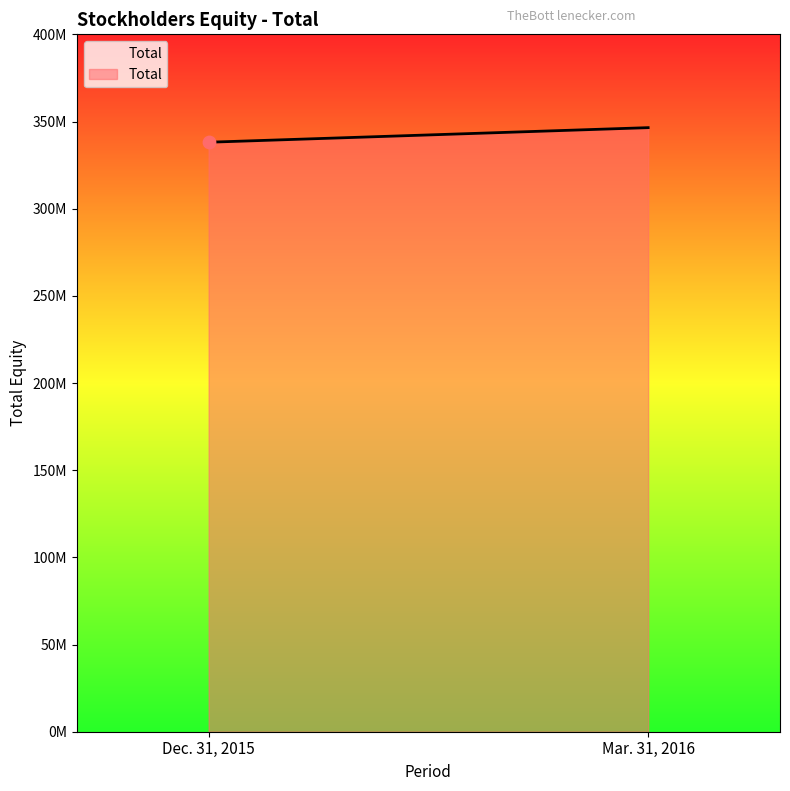

What is the change in value from Dec. 31, 2015 to Mar. 31, 2016?

+8367325